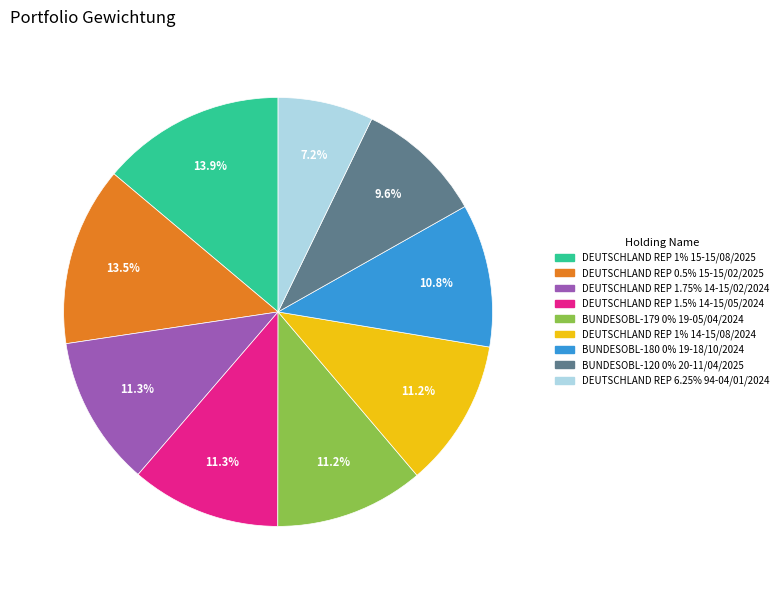

True or false: DEUTSCHLAND REP 0.5% 15-15/02/2025 accounts for 13% of the total.

True